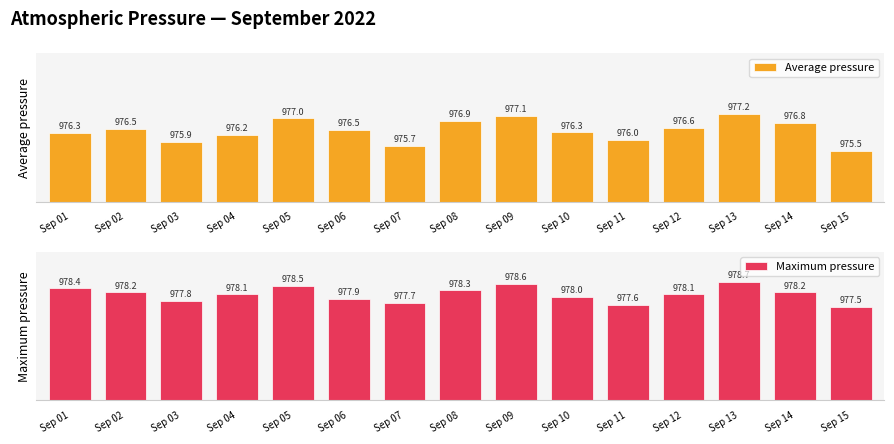

The Average pressure series shows 44.3 at Sep 03. True or false?

True